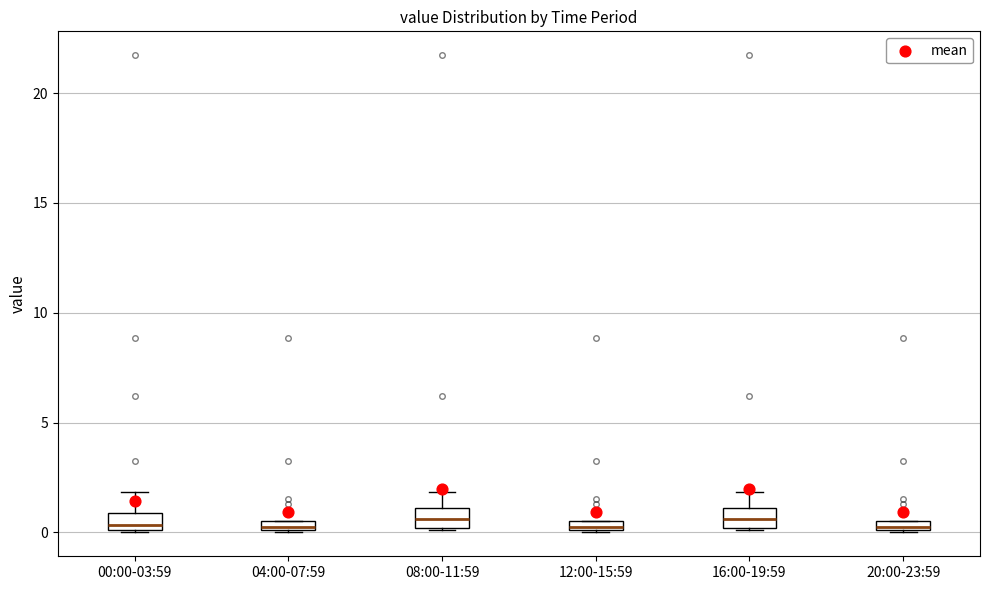

Where is the upper edge of the box for 12:00-15:59 on the y-axis? The values are not printed on the chart, so give them approximately, as read against the axis.

0.5